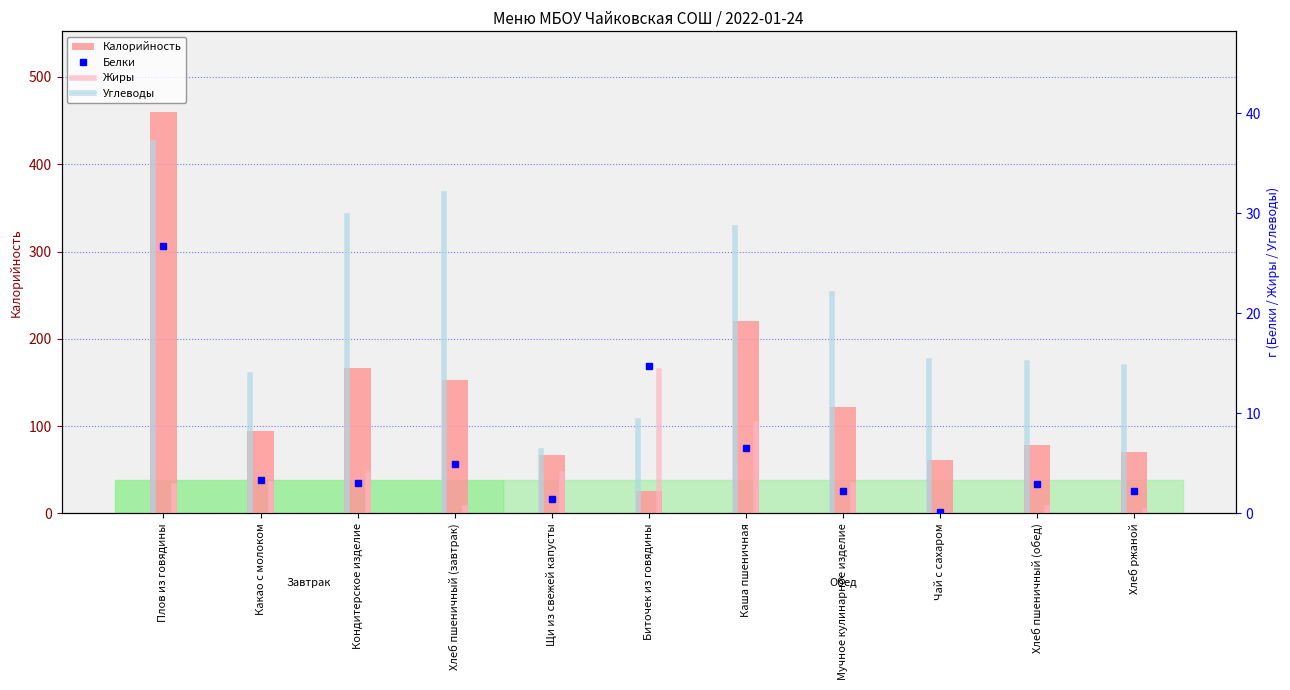

Where is Белки nearest to the value 13?

Биточек из говядины